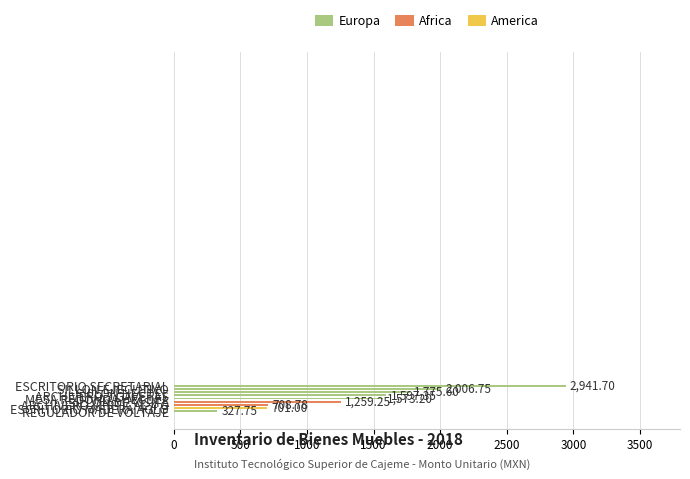

What is the average value?

1432.4